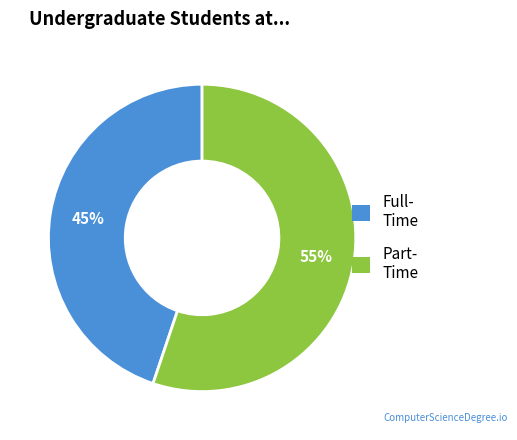

To the nearest percent, what is the average slice percentage?

50%